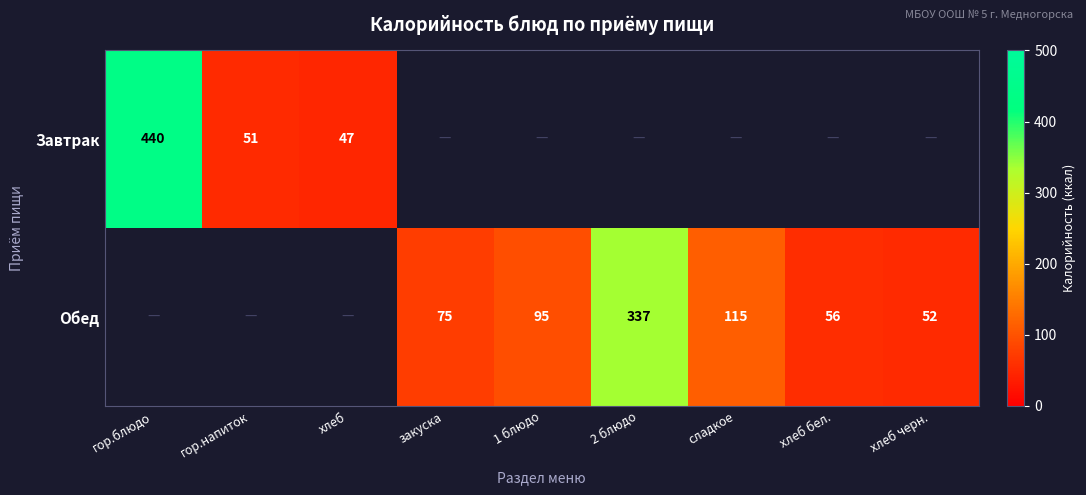

True or false: Обед has a value of 103.6 at закуска.

False